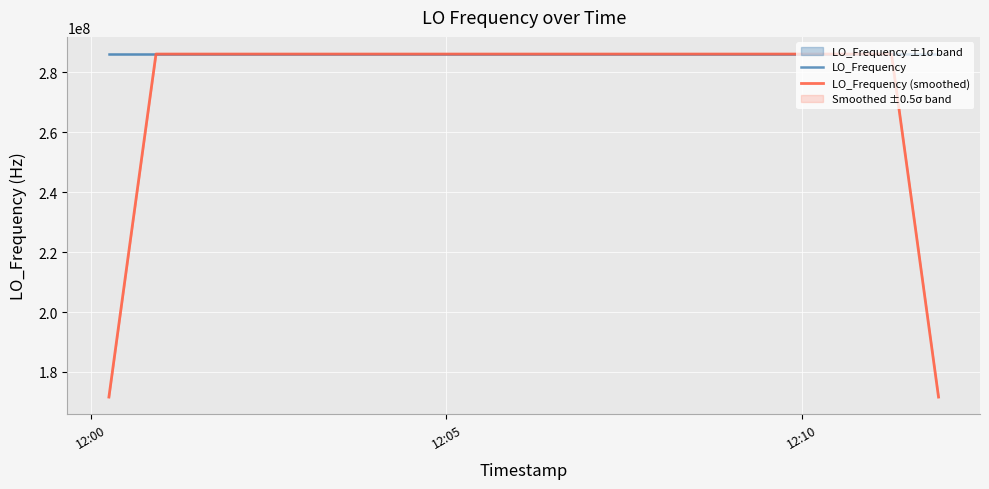

What is the minimum value for LO_Frequency?

286046995.3